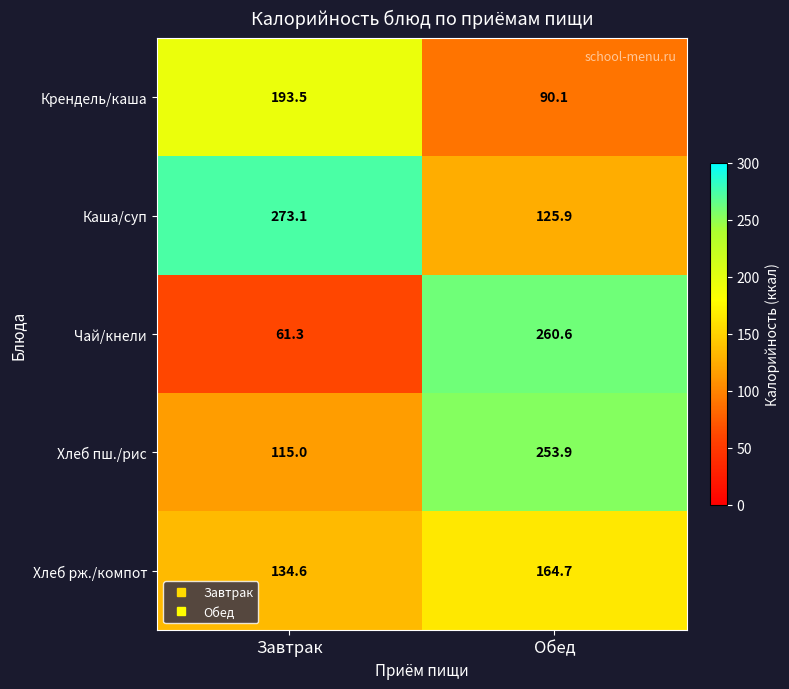

What is the average value of the Чай/кнели series?

161.0